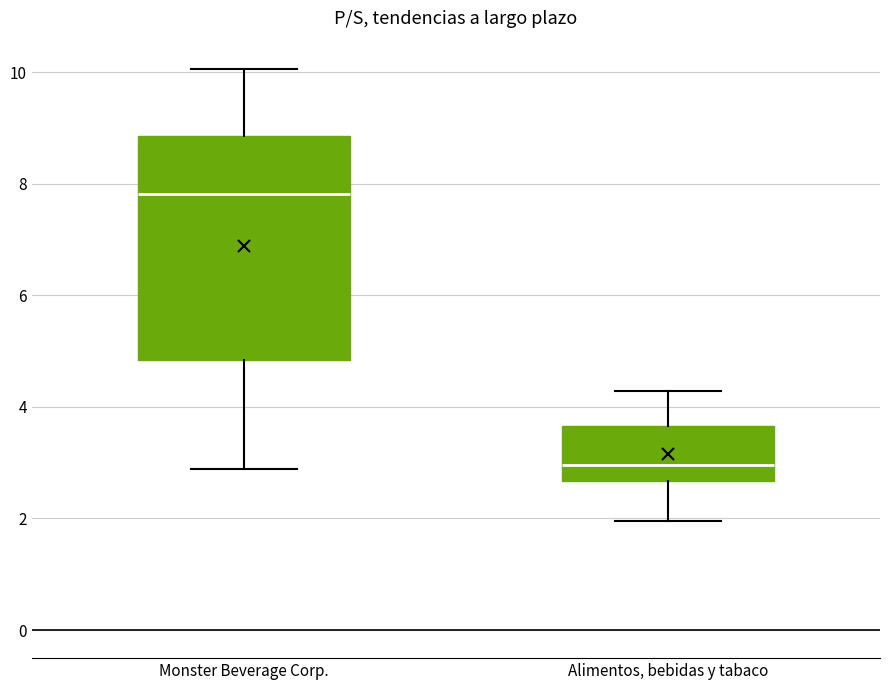

Reading left to right, read every box against the y-axis: the position of its median line, the range the box covers, and the ends of its whiskers. The values are not printed on the chart, so give them approximately, as read against the axis.

Monster Beverage Corp.: median 7.8, box 4.8 to 8.8, whiskers 2.8 to 10.0
Alimentos, bebidas y tabaco: median 3.0, box 2.6 to 3.6, whiskers 2.0 to 4.2